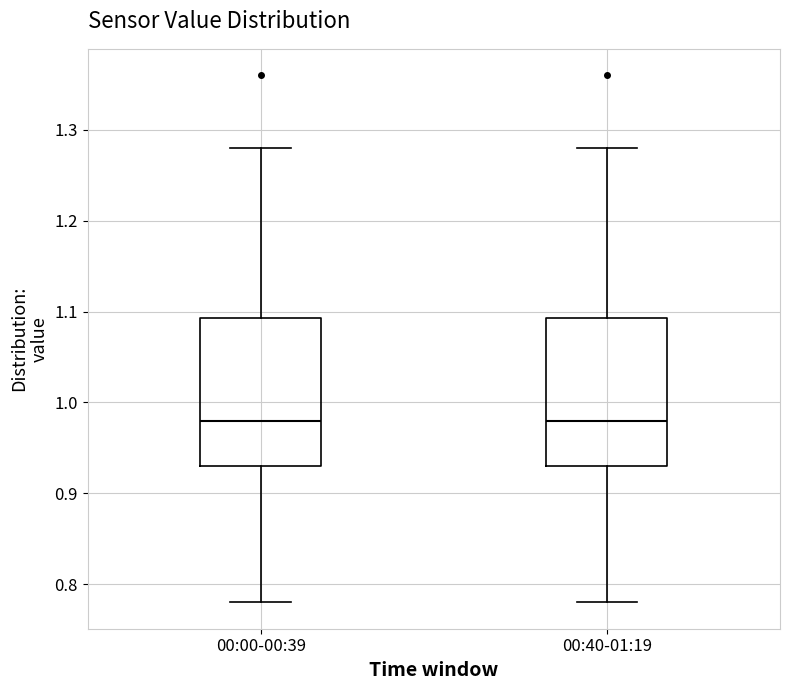

Where is the upper edge of the box for 00:40-01:19 on the y-axis? The values are not printed on the chart, so give them approximately, as read against the axis.

1.09